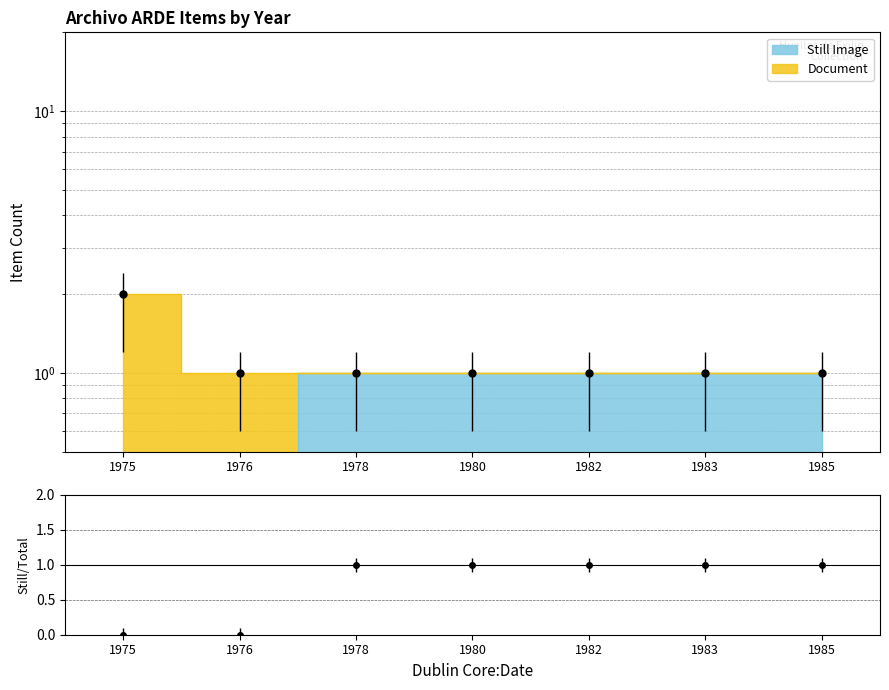

Which has a higher value, 1983 or 1980?

1983